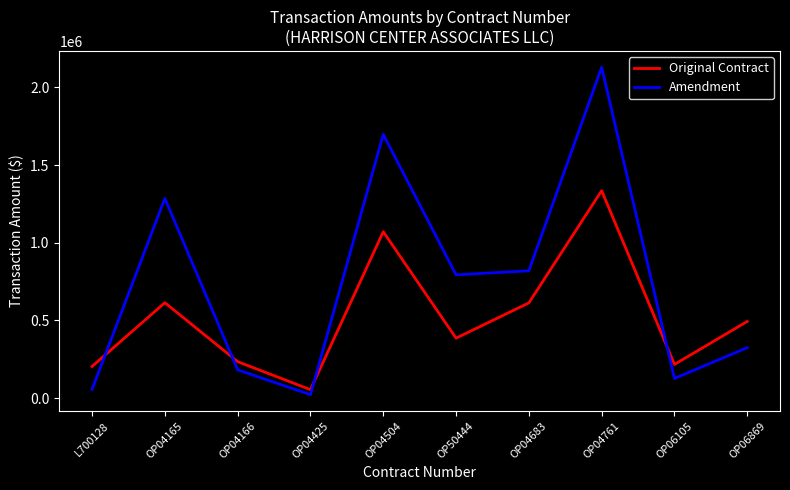

How many lines are shown in the chart?

2